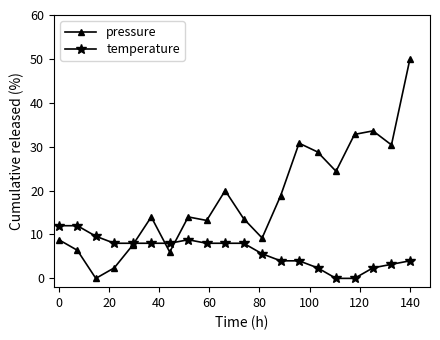

Which series has the largest total across all categories?

pressure